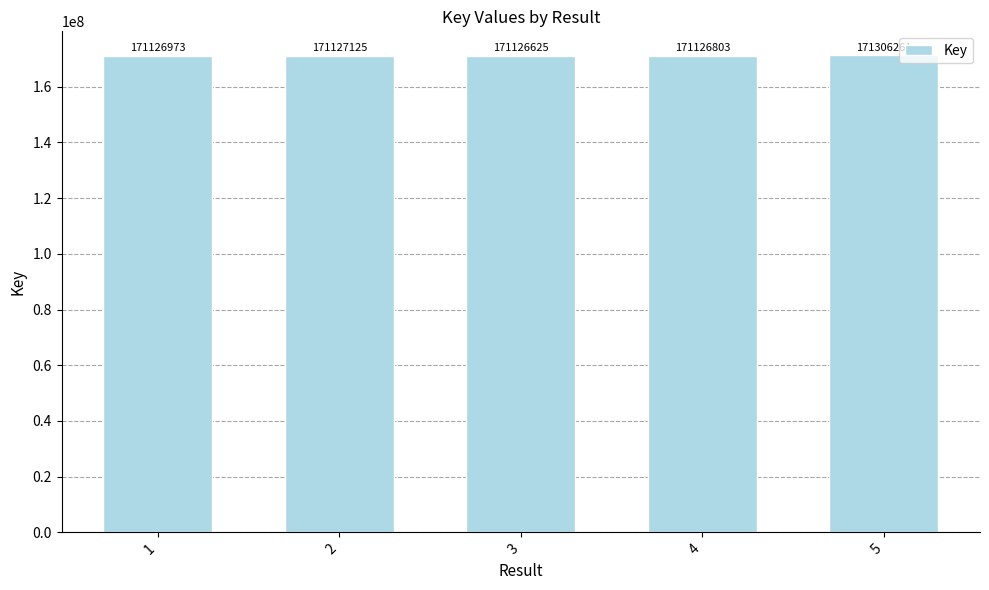

What is the average value?

171162757